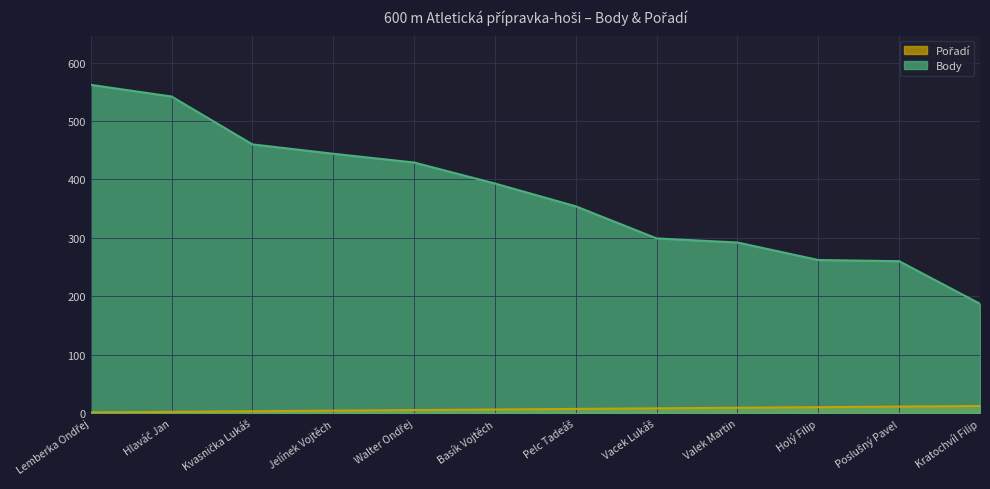

At which category is the sum across all series the highest?

Lemberka Ondřej